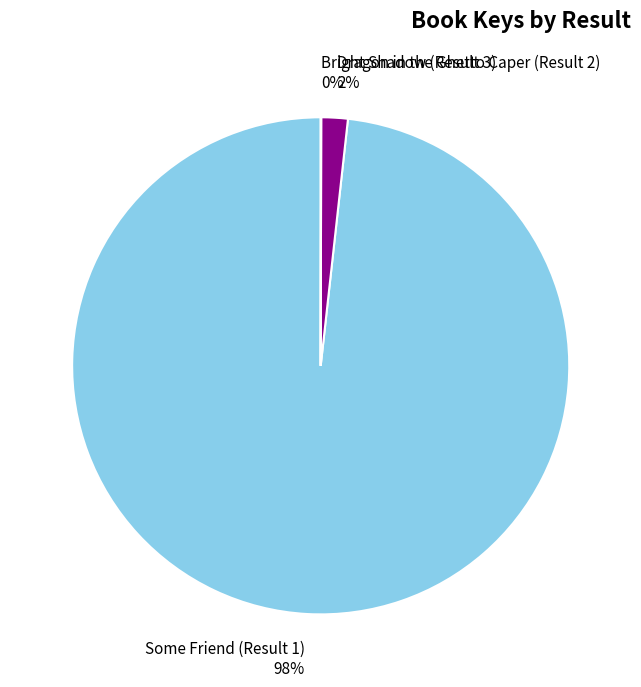

Does Some Friend (Result 1) 98% account for over 50% of the chart?

Yes